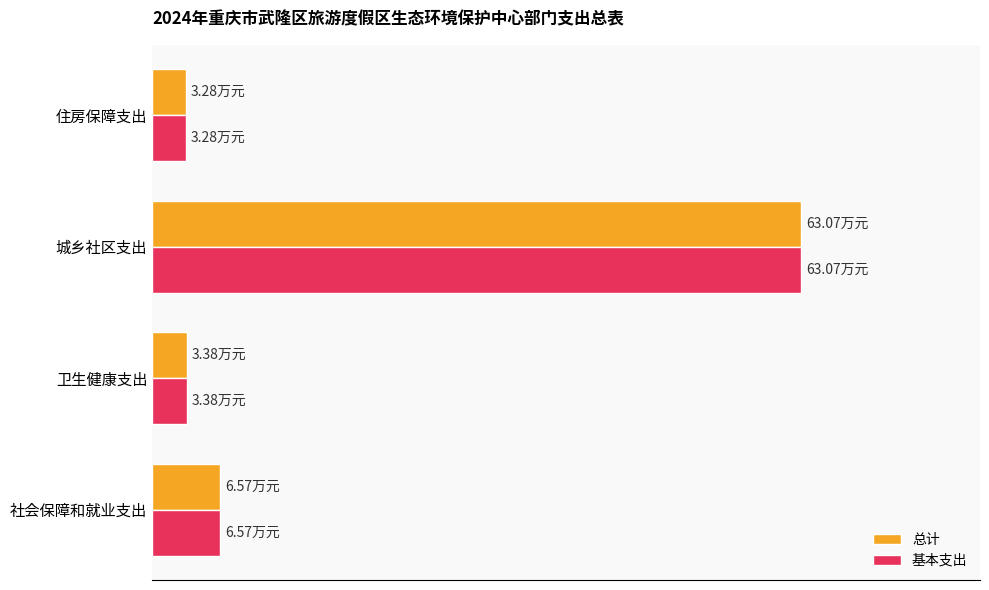

What are all the series names shown in the legend?

总计, 基本支出